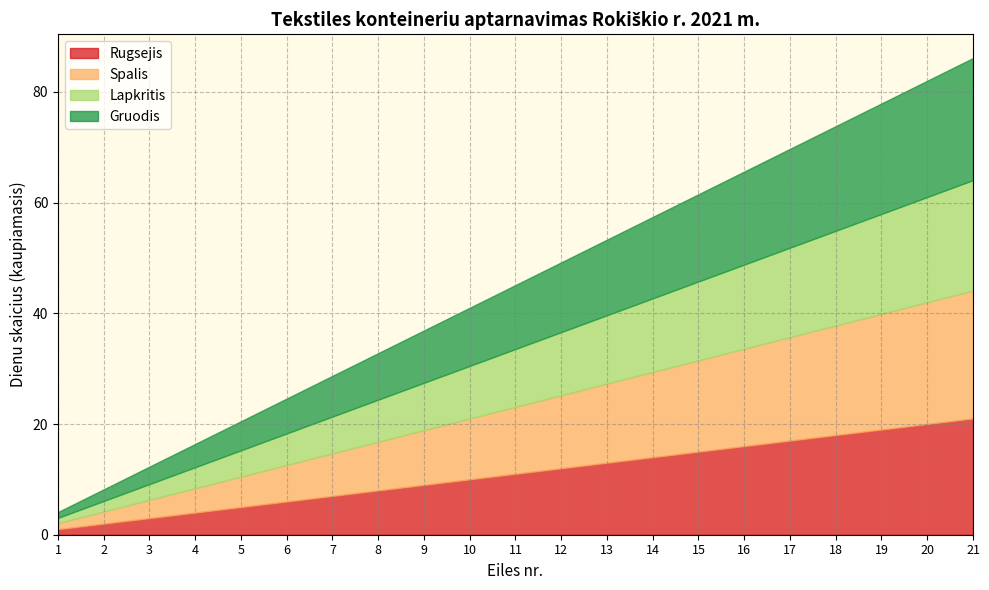

What is the total value across all series at 8?

32.8